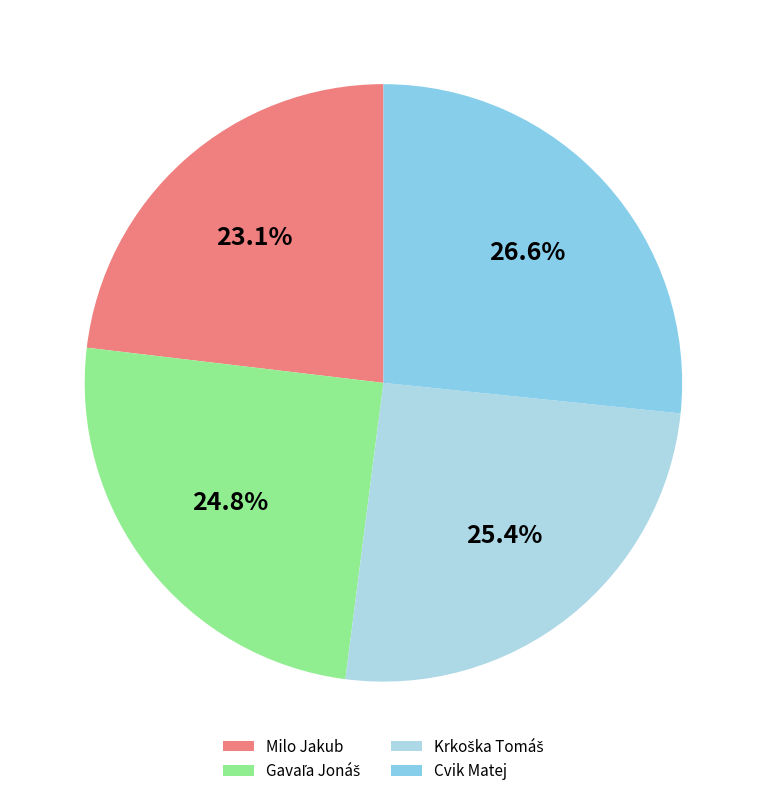

What portion of the pie excludes Milo Jakub?

76.9%